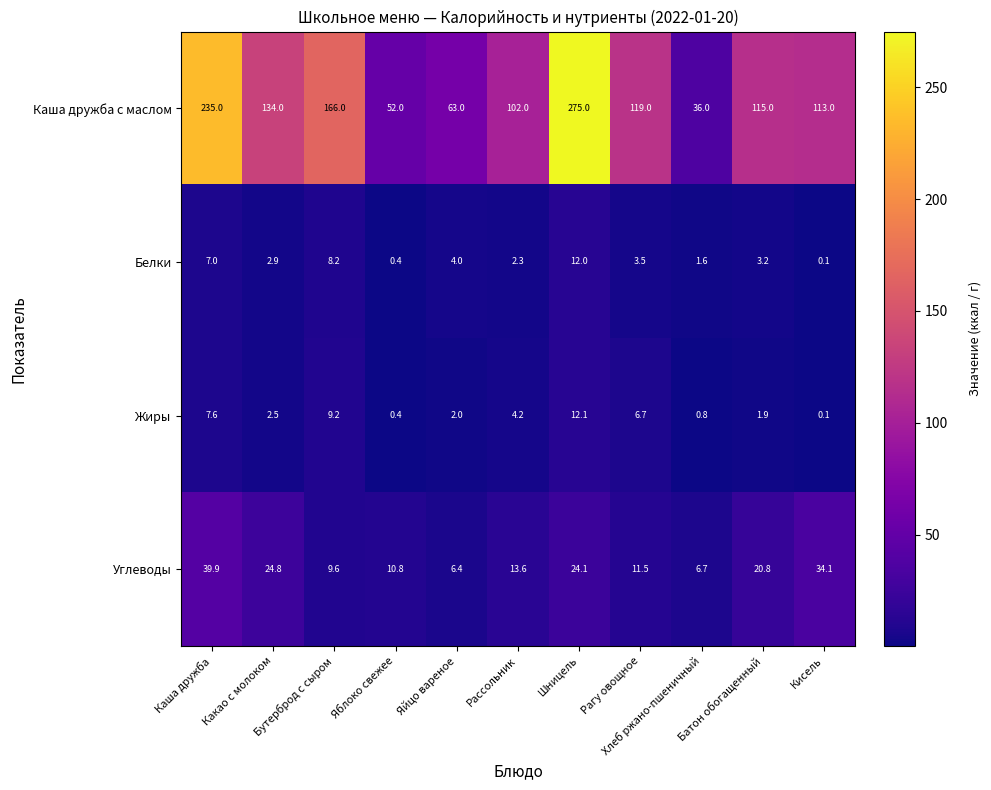

Which series has the largest range (max minus min)?

Каша дружба с маслом